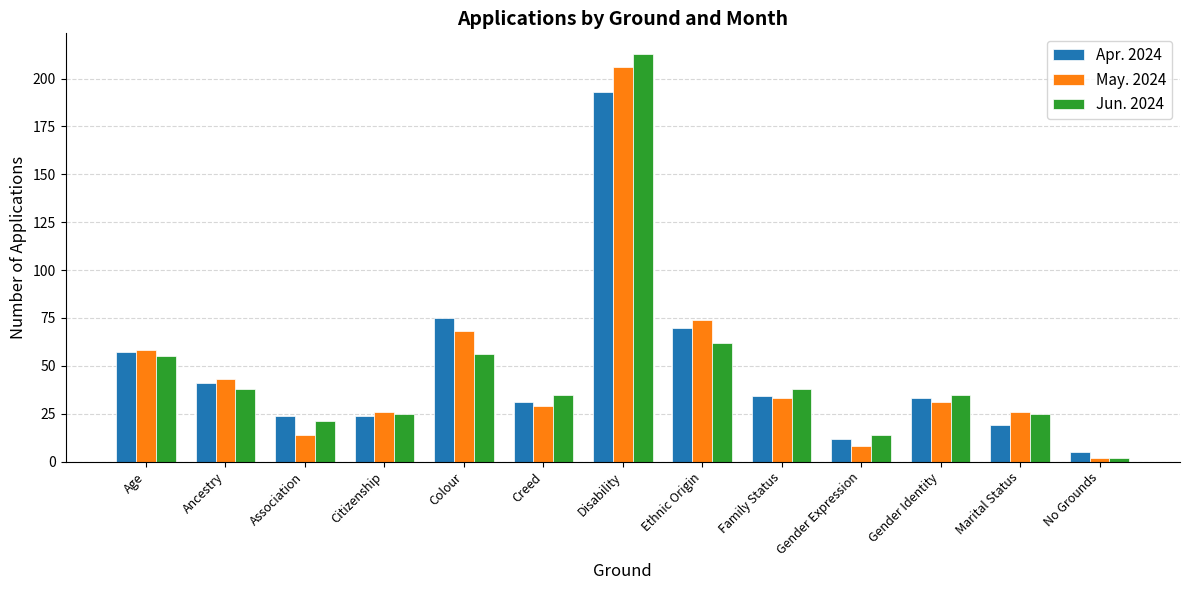

Which series changed the most between Disability and Gender Expression?

Jun. 2024